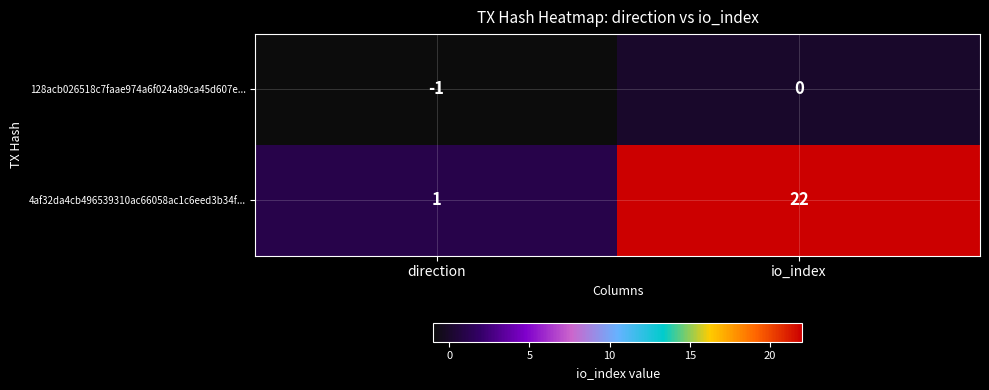

The 4af32da4cb496539310ac66058ac1c6eed3b34f... series shows 1 at direction. True or false?

True